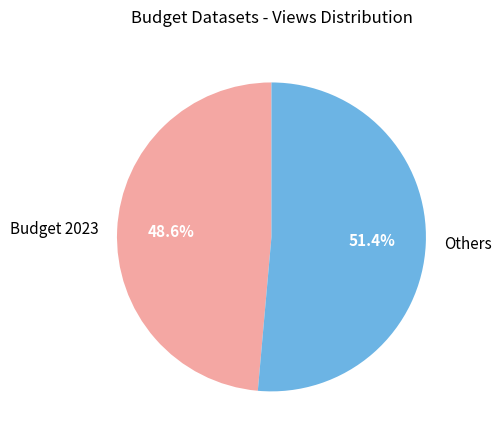

How many slices are in this pie chart?

2